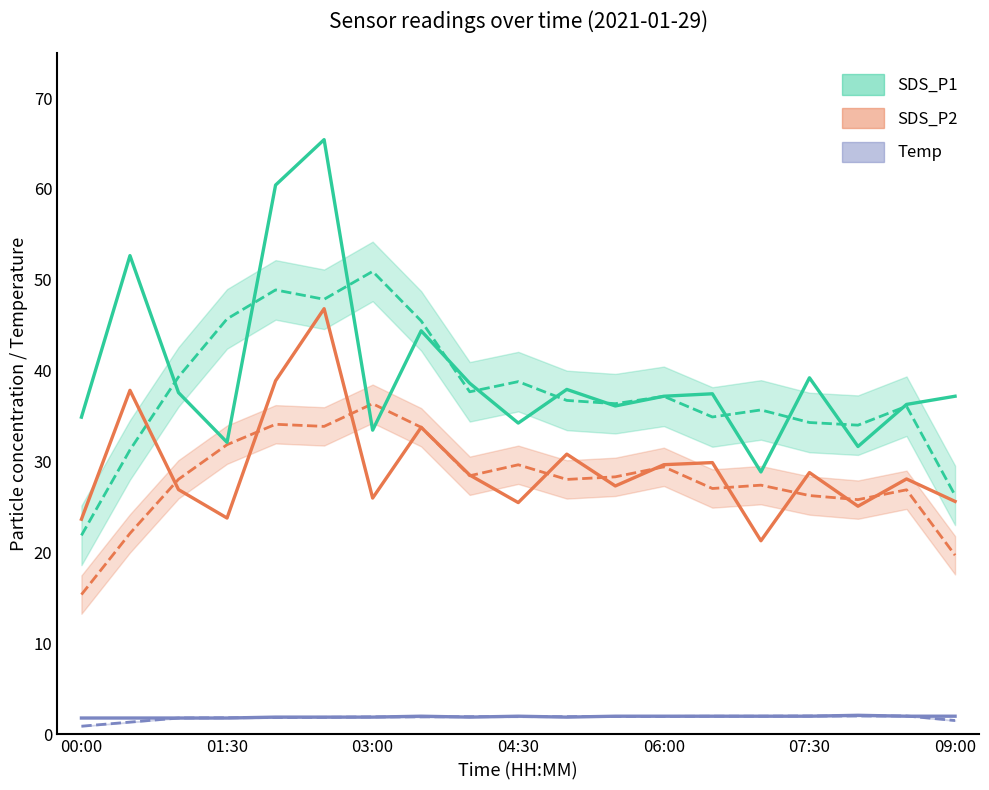

Is it true that SDS_P2 equals 28.5 at 8?

True